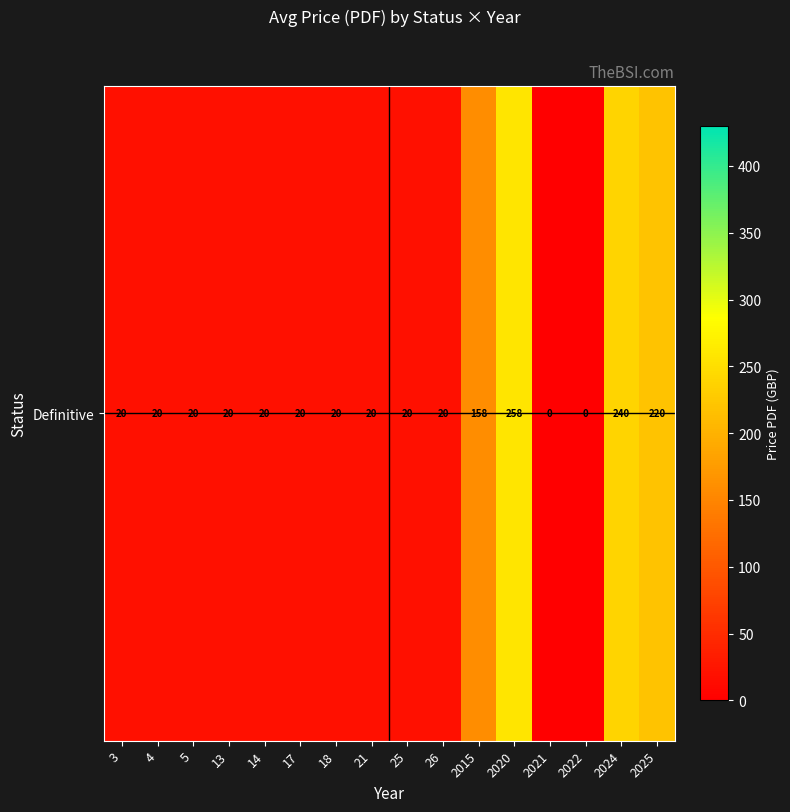

What is the approximate value at 2024?

240